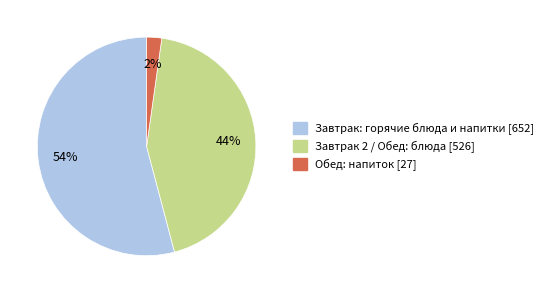

Is the sum of Завтрак 2 / Обед: блюда [526] and Обед: напиток [27] greater than half?

No